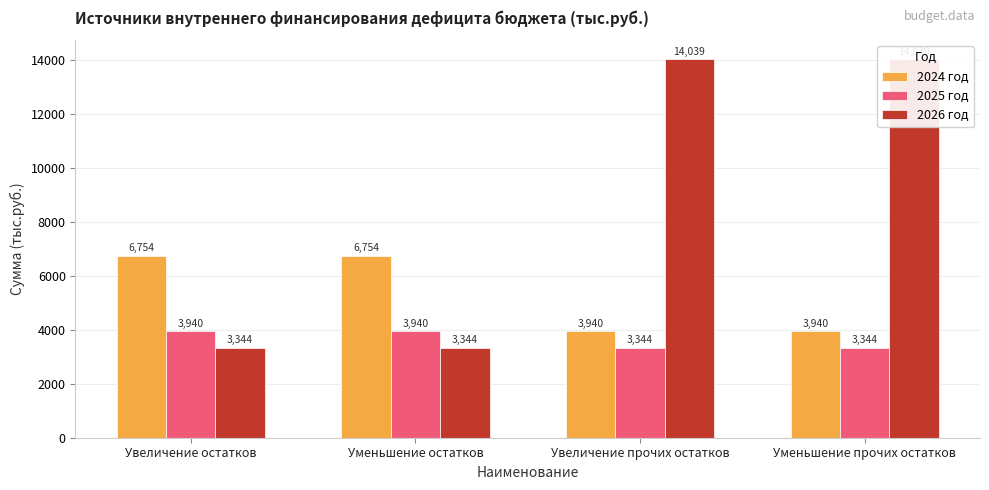

What is the minimum value shown in the chart?

3344.3